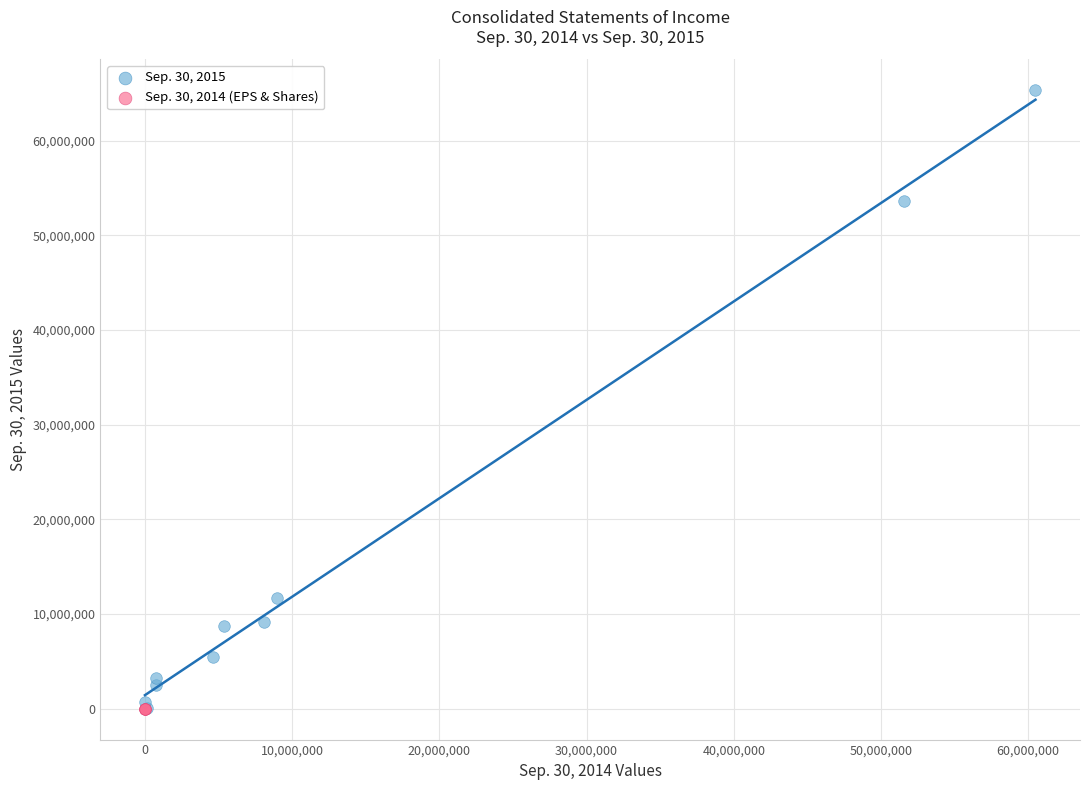

Which series reaches the maximum Y coordinate?

Sep. 30, 2015